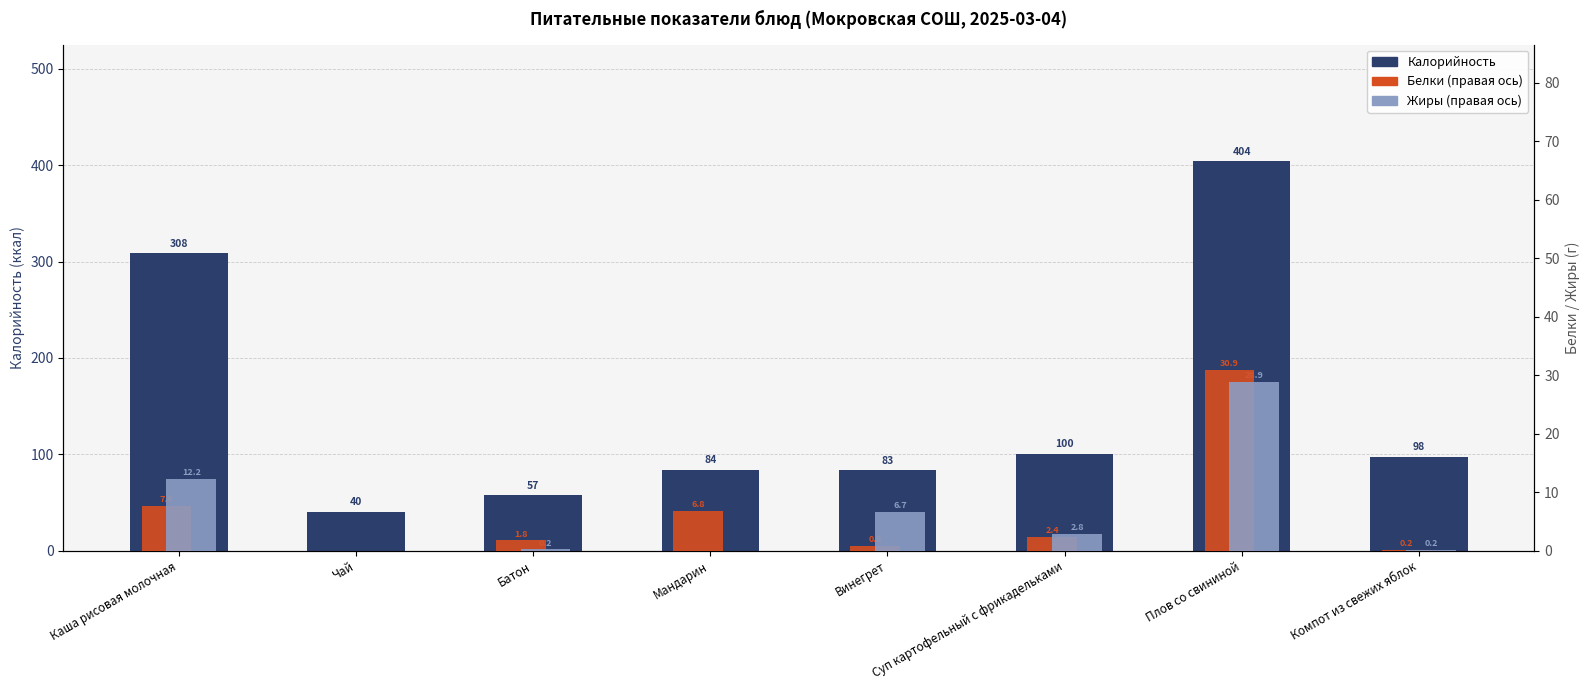

List the series in order of their peak value, lowest first.

Жиры (правая ось), Белки (правая ось), Калорийность